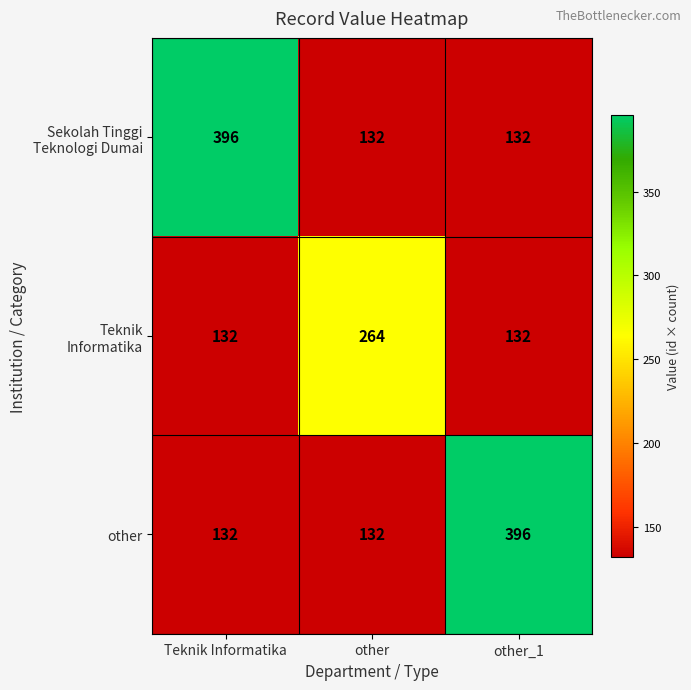

What is the total value across all series at other_1?

660